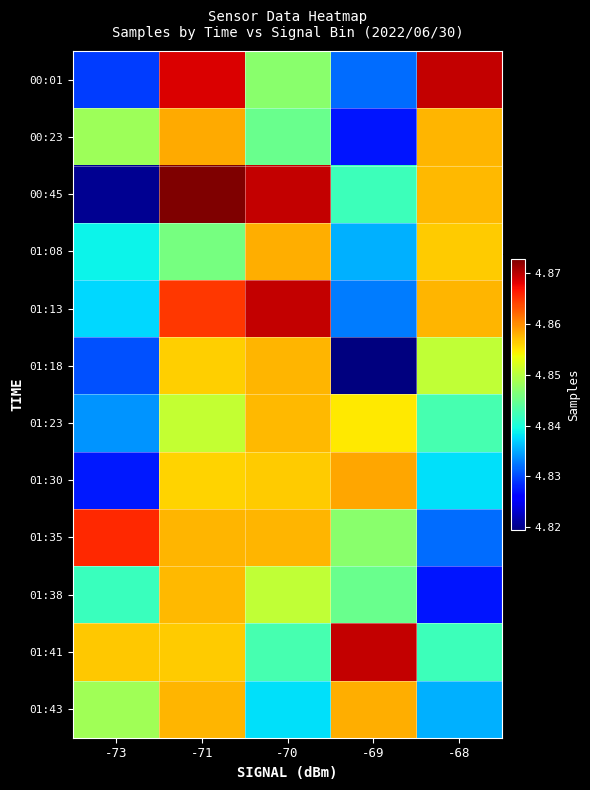

Reading left to right, list all the values displayed in this chart.

00:01: -73=4829403.5	-71=4868525.0	-70=4847096.5	-69=4831836.0	-68=4869673.5
00:23: -73=4848320.5	-71=4858382.0	-70=4845025.5	-69=4827198.0	-68=4857614.5
00:45: -73=4820381.0	-71=4872810.0	-70=4869542.5	-69=4842115.5	-68=4857479.5
01:08: -73=4838868.5	-71=4845862.5	-70=4858197.5	-69=4835416.0	-68=4856482.5
01:13: -73=4837497.0	-71=4864727.0	-70=4869673.5	-69=4832737.0	-68=4857705.0
01:18: -73=4830296.0	-71=4856176.5	-70=4857614.5	-69=4819445.0	-68=4850666.0
01:23: -73=4834009.0	-71=4850747.5	-70=4857479.5	-69=4854677.0	-68=4842768.0
01:30: -73=4827494.0	-71=4856056.0	-70=4856482.5	-69=4858508.5	-68=4837920.0
01:35: -73=4865560.5	-71=4857614.5	-70=4857705.0	-69=4847096.5	-68=4831836.0
01:38: -73=4841883.0	-71=4857479.5	-70=4850666.0	-69=4845025.5	-68=4827198.0
01:41: -73=4856555.5	-71=4856482.5	-70=4842768.0	-69=4869542.5	-68=4842115.5
01:43: -73=4848549.0	-71=4857705.0	-70=4837920.0	-69=4858197.5	-68=4835416.0